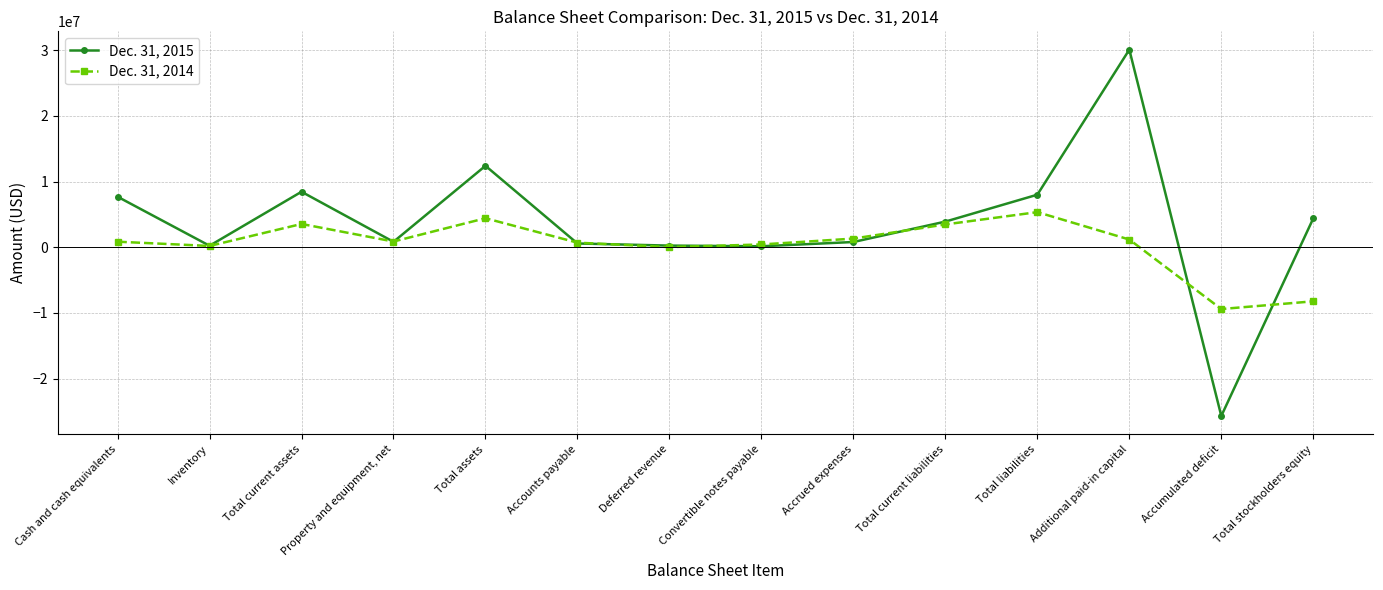

What is the value of the Dec. 31, 2015 point at the 9th from the left?

798434